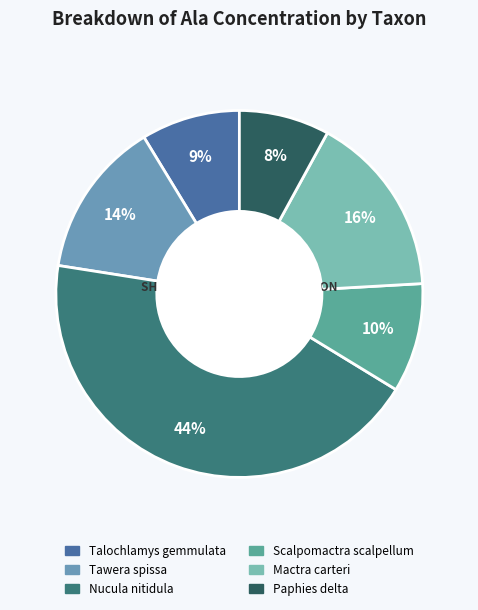

How many segments does this pie chart have?

6